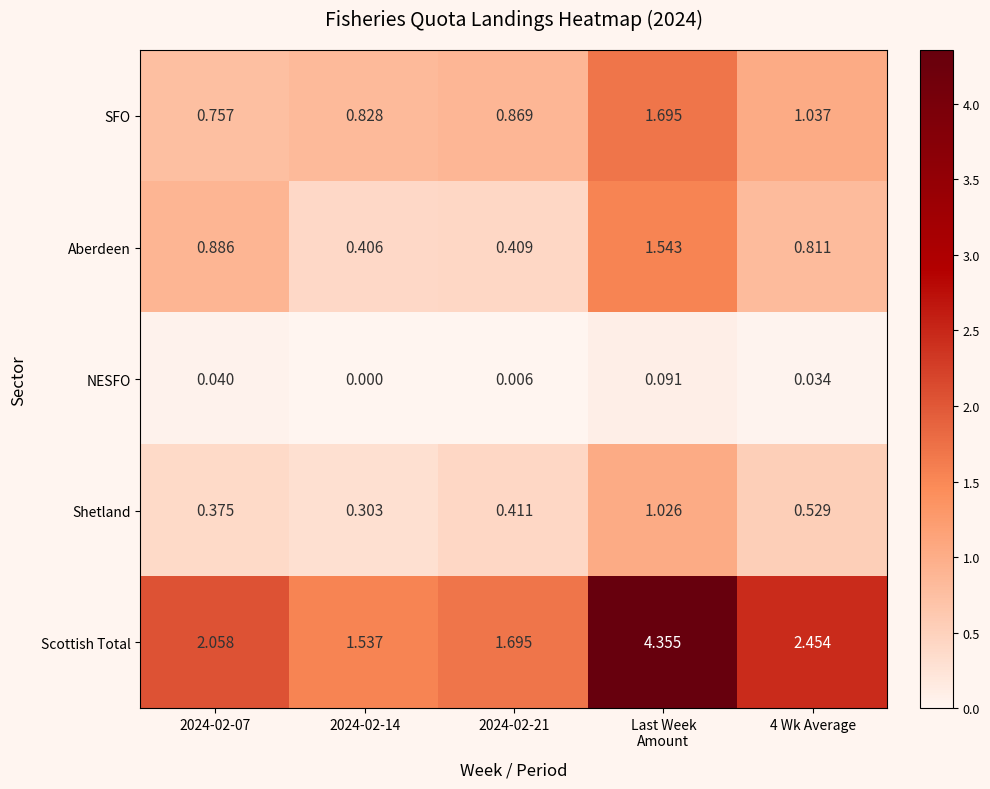

Is the value of SFO at 4 Wk Average greater than the value of Shetland at 4 Wk Average?

Yes